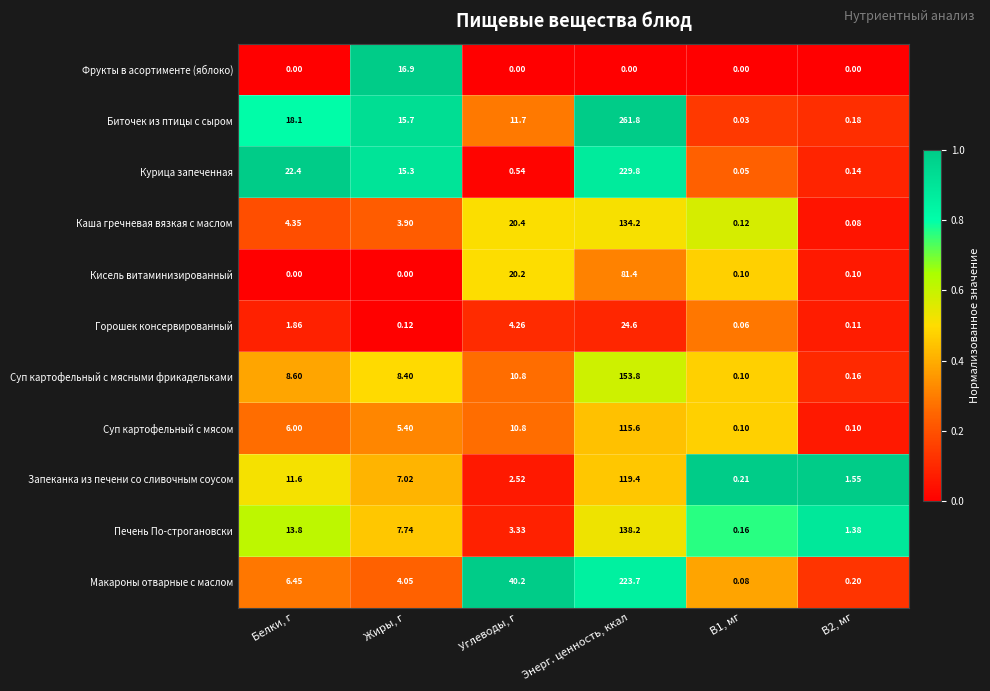

Which series has the largest range (max minus min)?

Биточек из птицы с сыром